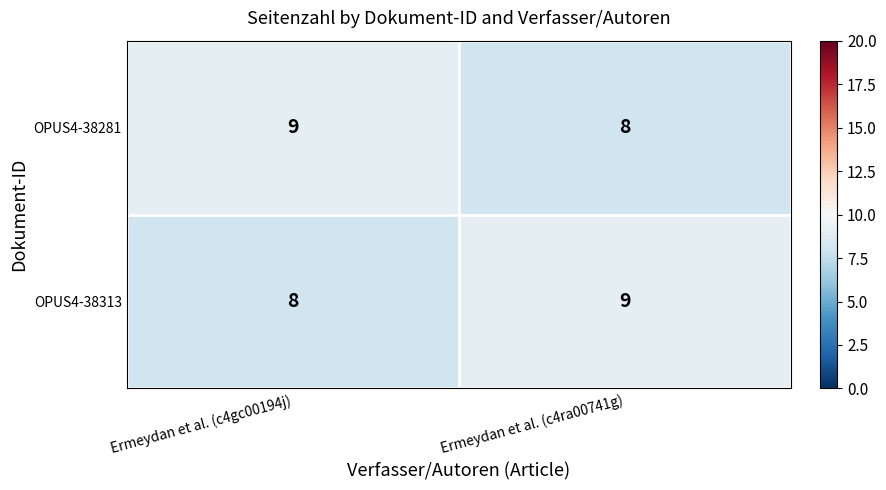

Count the number of data series in this chart.

2